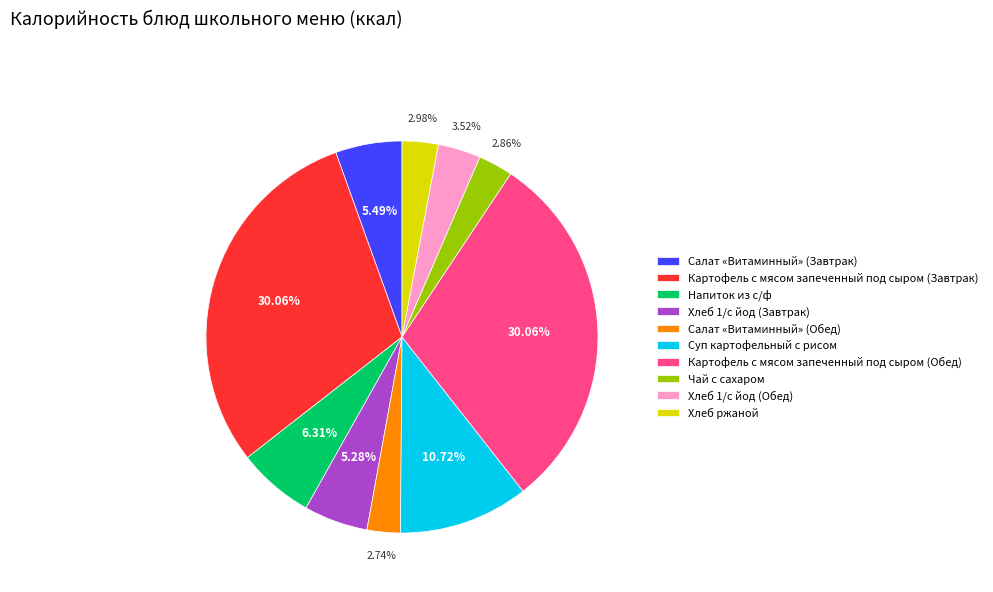

To the nearest percent, what is the difference between the Хлеб 1/с йод (Обед) and Хлеб 1/с йод (Завтрак) slice percentages?

2%